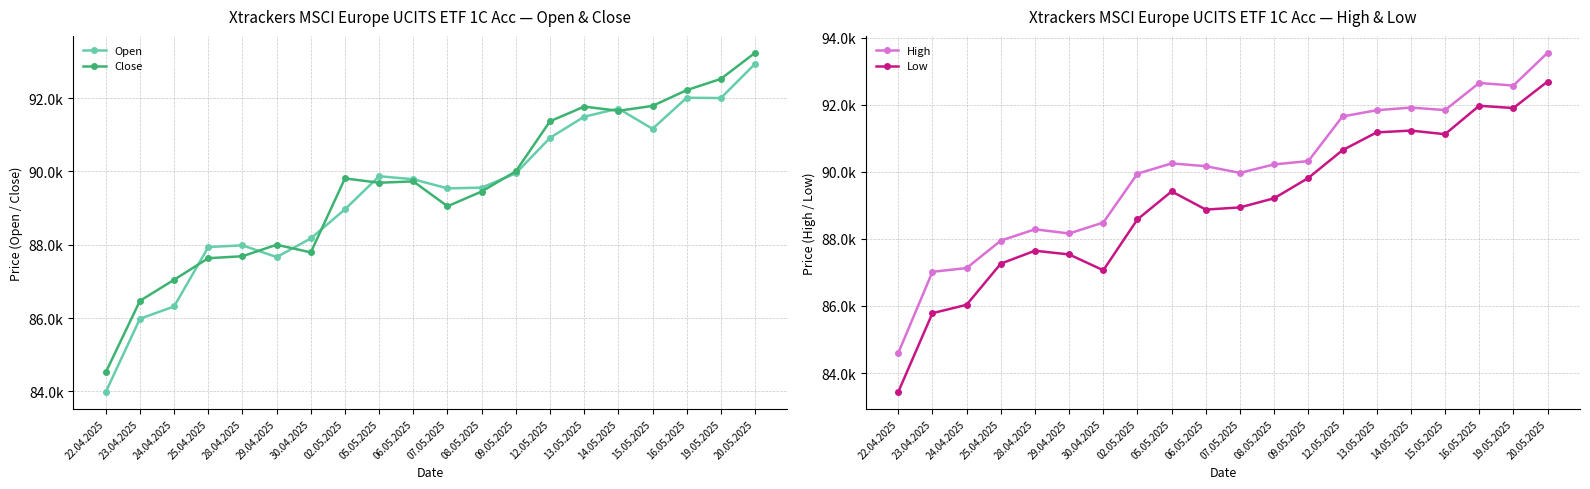

What is the label of the 13th point from the right?

02.05.2025